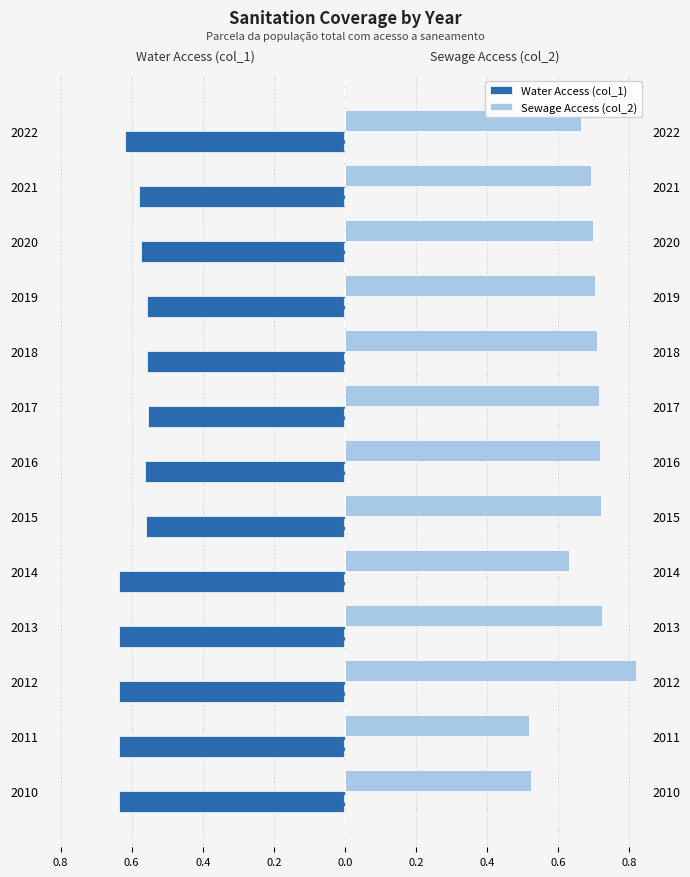

True or false: Water Access (col_1) has a value of -0.2 at 2017.

False